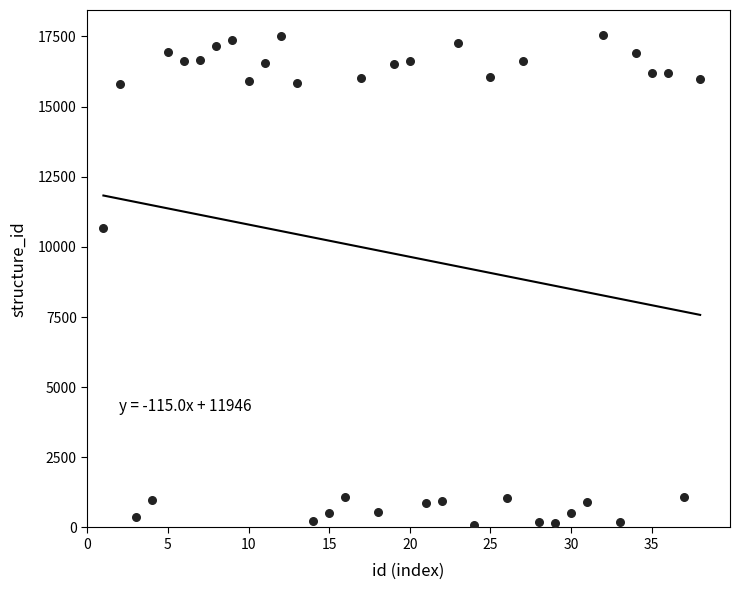

What is the range of X values (max minus min)?

37